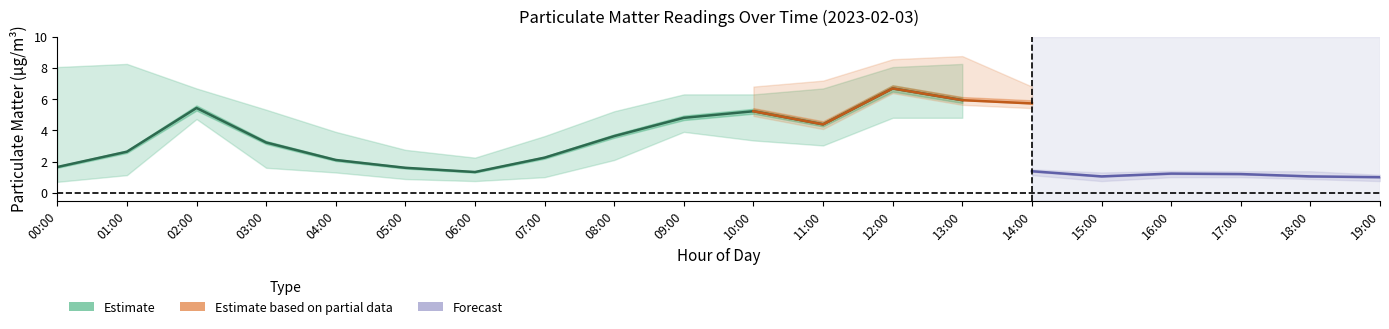

In P1_hi, how many points are lower than both neighbors (excluding endpoints)?

2